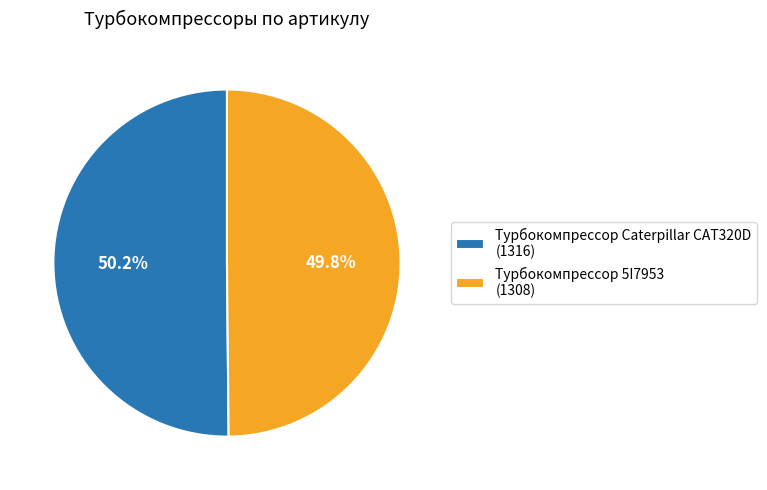

Approximately how many times larger is the value at Турбокомпрессор 5I7953 (1308) compared to Турбокомпрессор Caterpillar CAT320D (1316)?

1.0